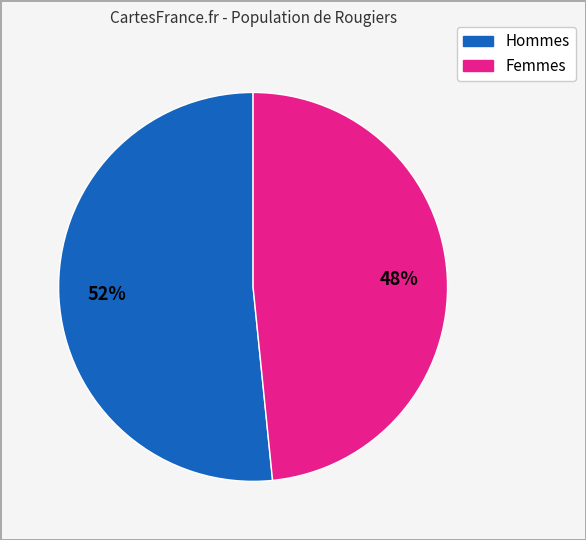

To the nearest percent, what is the average slice percentage?

50%